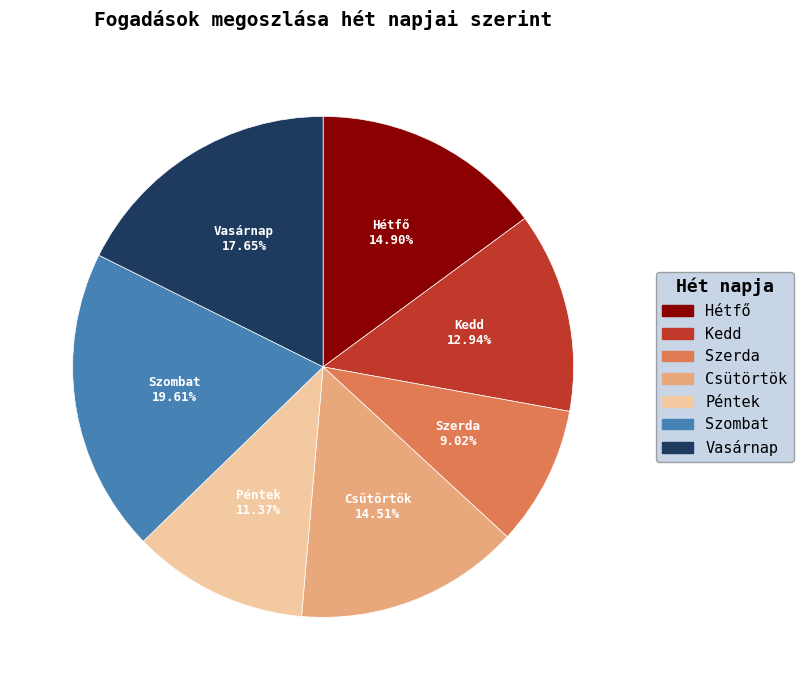

Is there a majority slice in this chart?

No